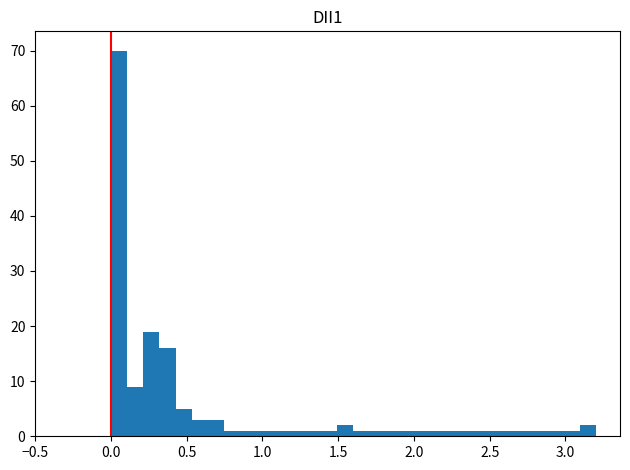

Around what value on the x-axis is the tallest bar? Give the approximate position of its centre, as read against the axis.

0.05